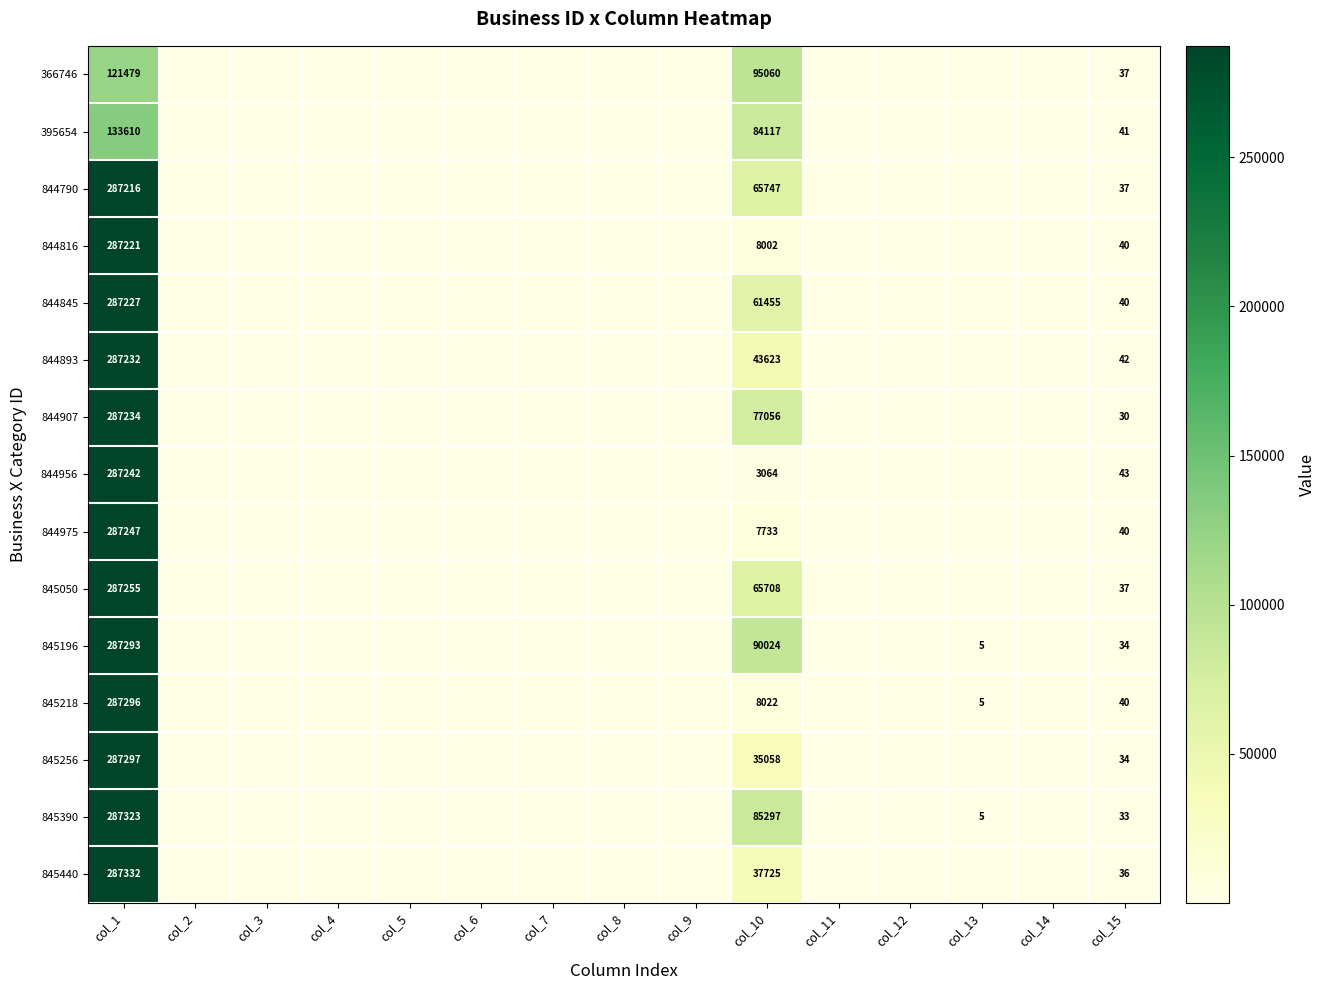

Which has a higher value, col_5 or col_3?

col_5